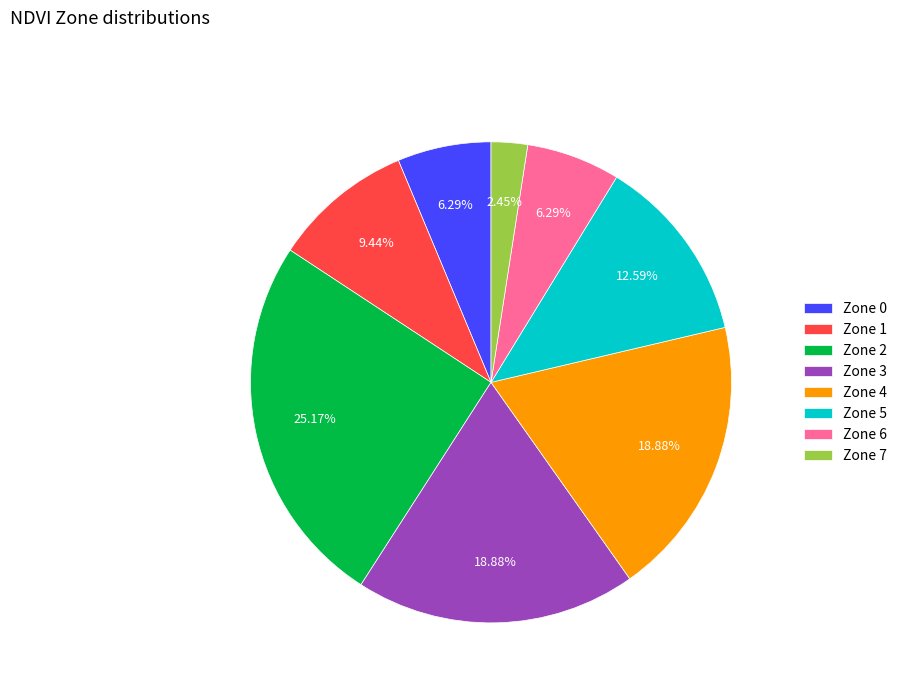

Approximately how many times larger is the value at Zone 6 compared to Zone 1?

0.7